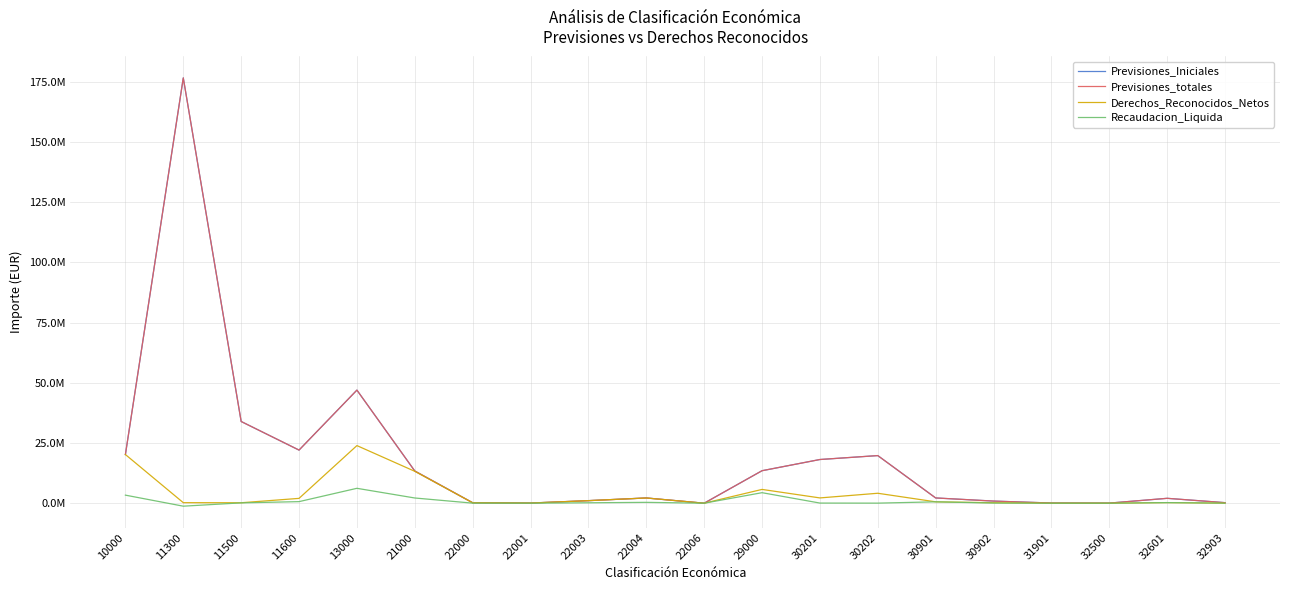

What is the difference between the highest and lowest values at 30202?

19750084.9